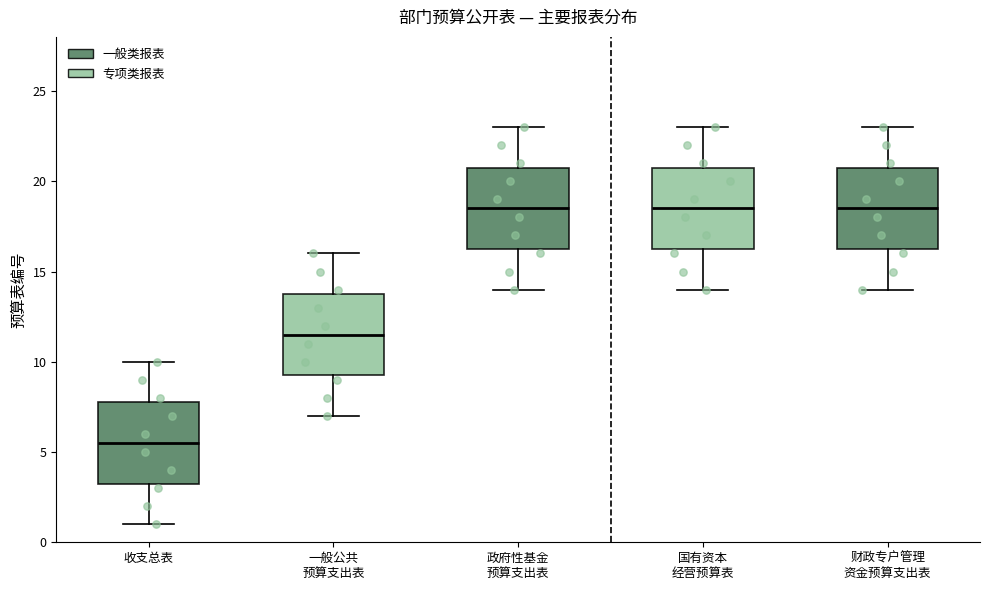

Where does the lower whisker of the box for 收支总表 end on the y-axis? The values are not printed on the chart, so give them approximately, as read against the axis.

1.0